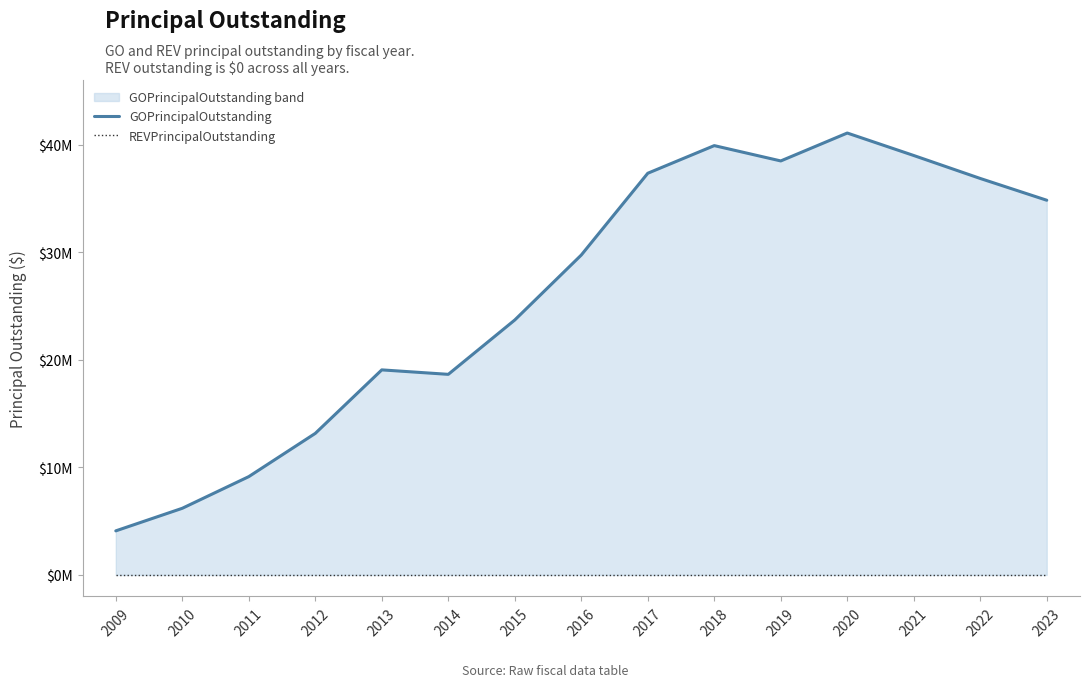

How many lines are shown in the chart?

2